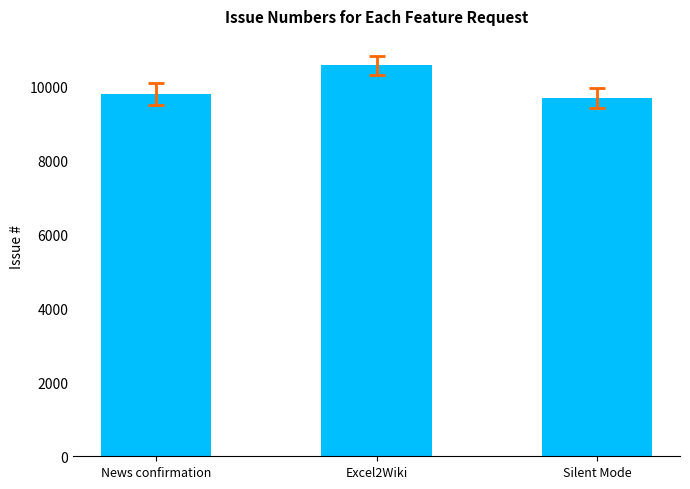

What is the approximate value at Silent Mode?

9691